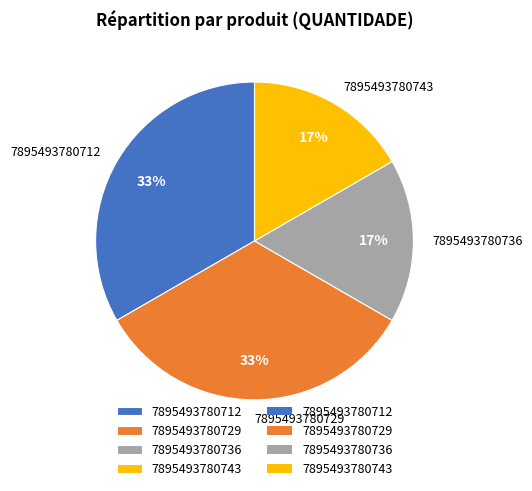

True or false: 7895493780736 accounts for 17% of the total.

True